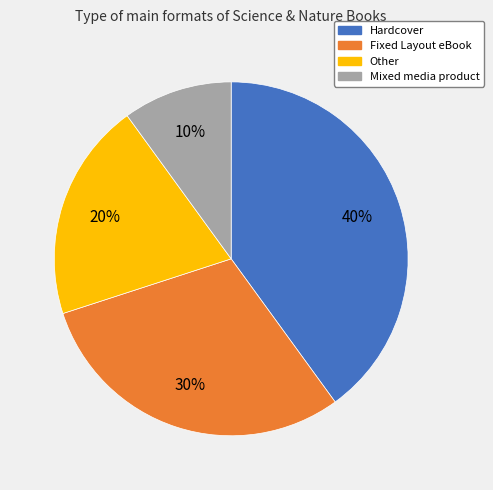

Does any single category account for the majority?

No